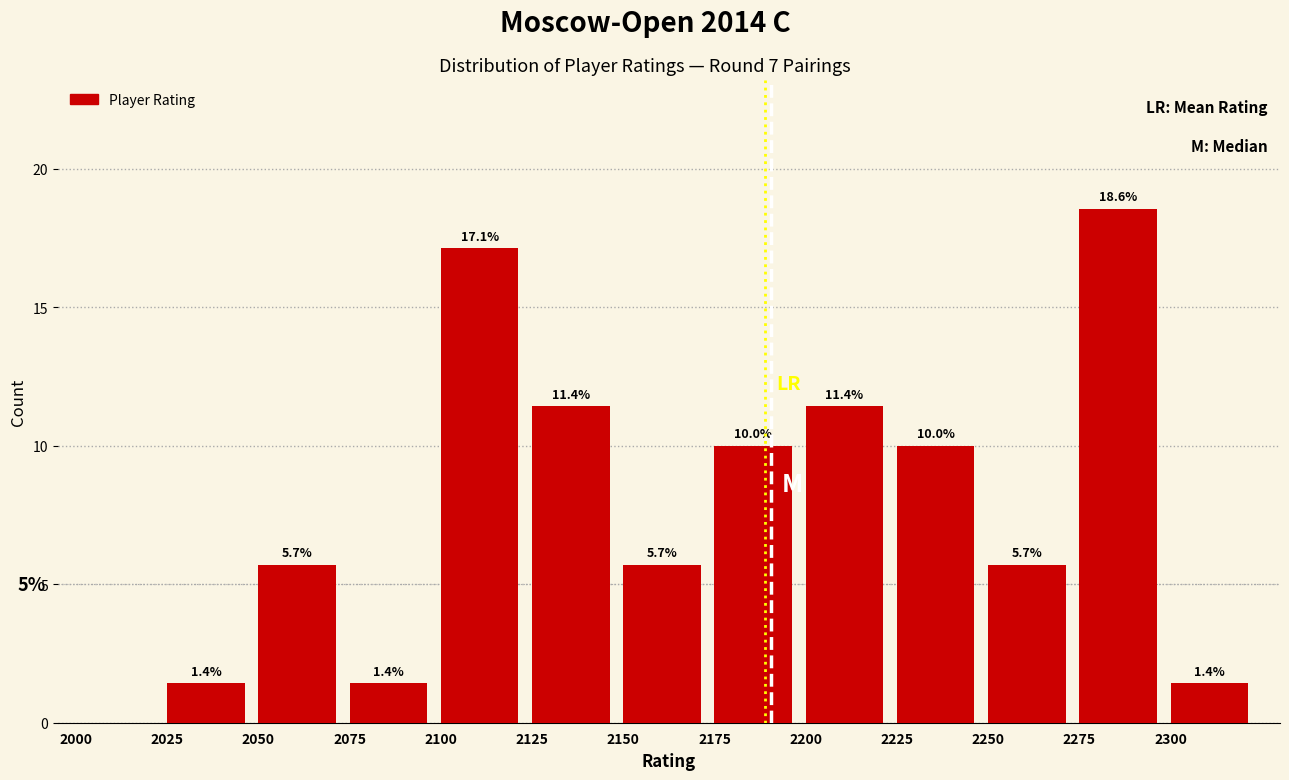

Over which range of the x-axis is the bar tallest?

2275 to 2300